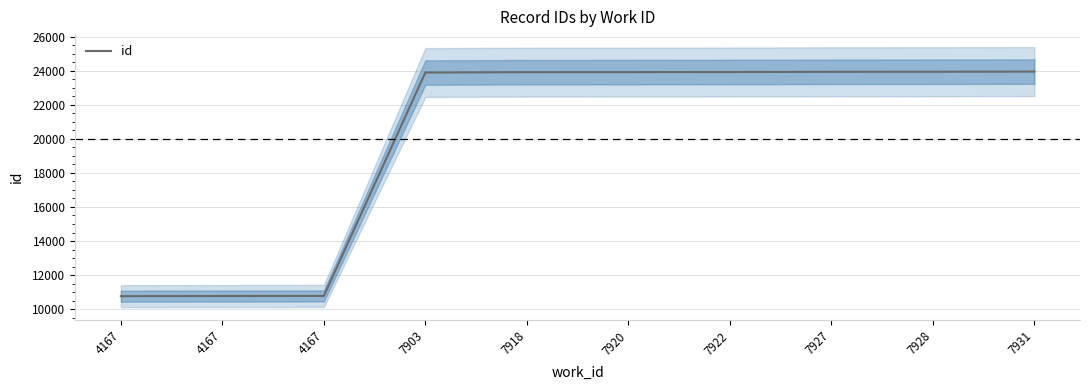

What is the difference between the maximum and minimum values?

13175